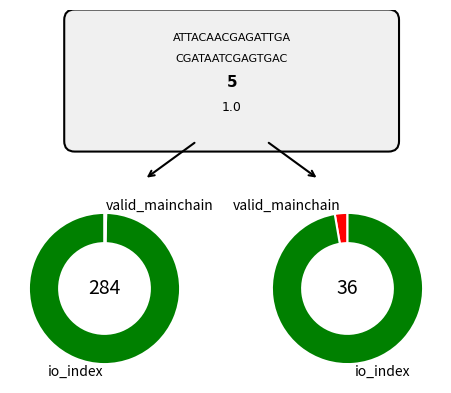

What percentage is the io_index slice, to the nearest percent?

97%